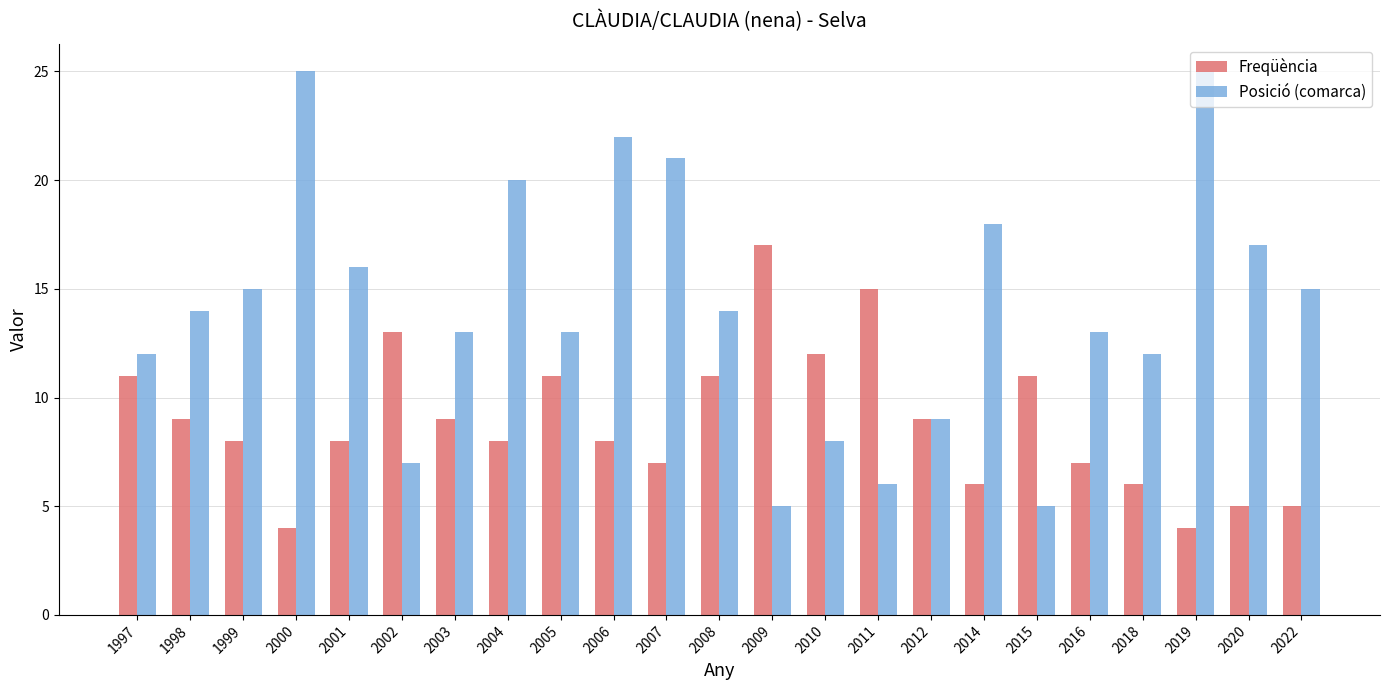

How many distinct data groups are displayed?

2